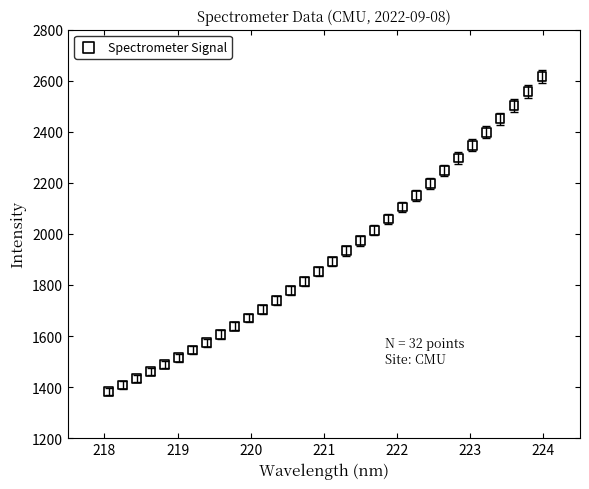

What is the range of X values (max minus min)?

5.9